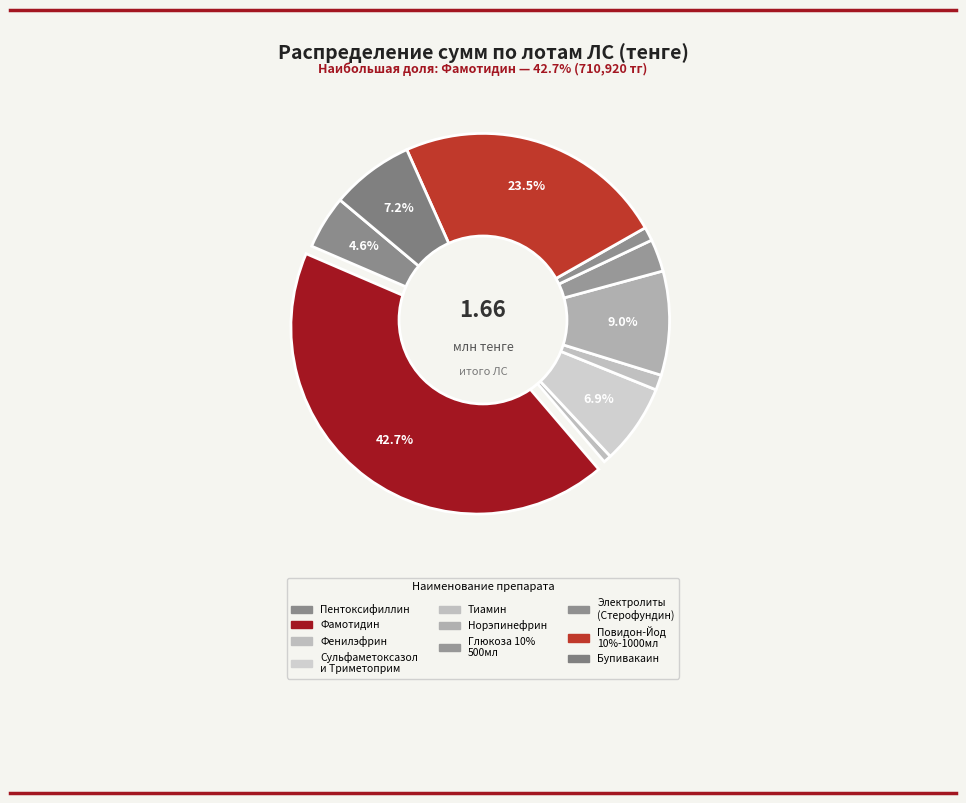

True or false: Пентоксифиллин accounts for 14% of the total.

False